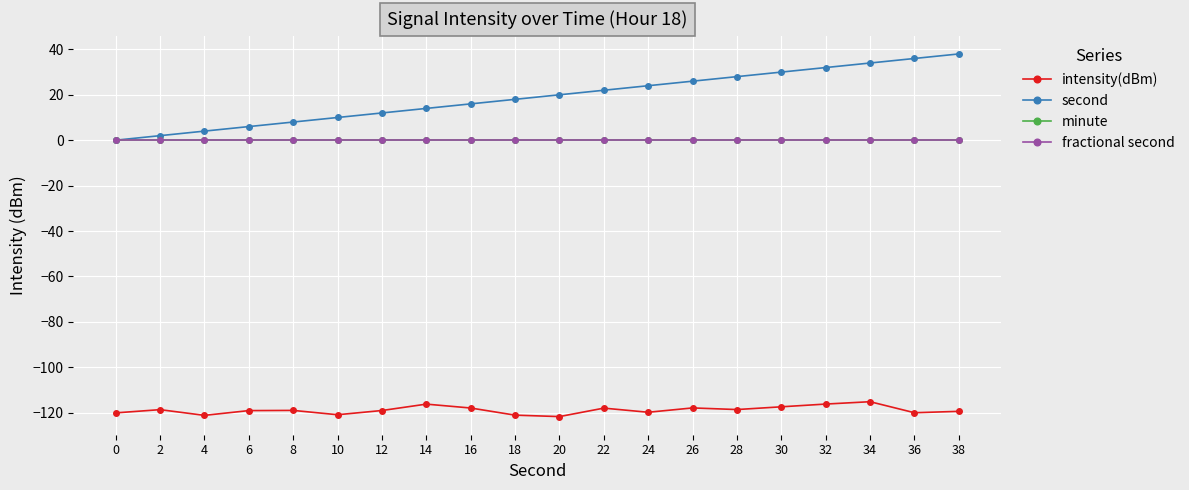

At how many categories does at least one series exceed 0?

19